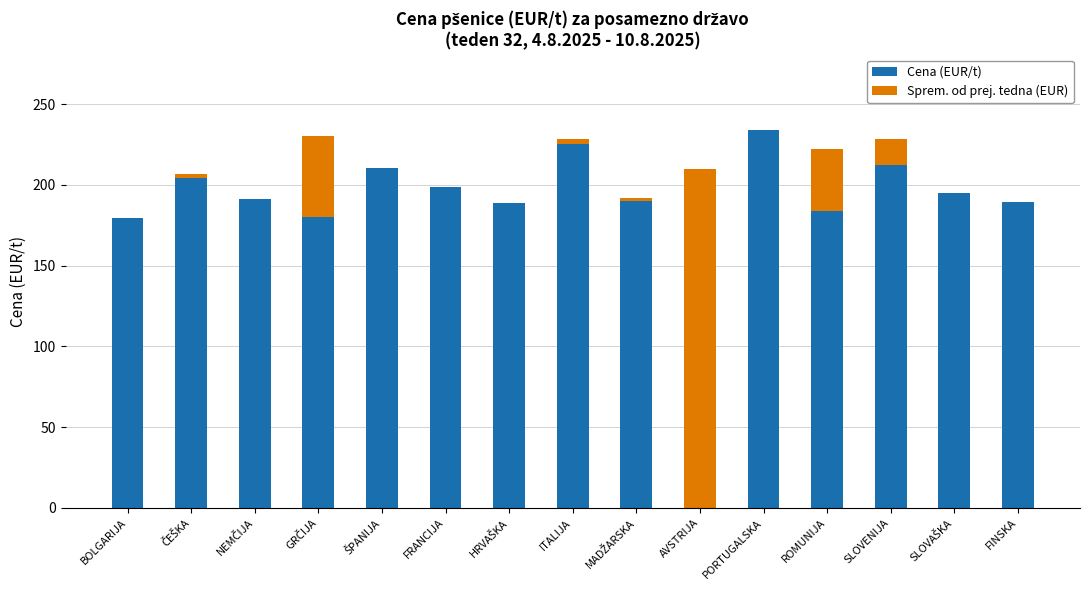

True or false: Cena (EUR/t) has a value of 198.8 at FRANCIJA.

True